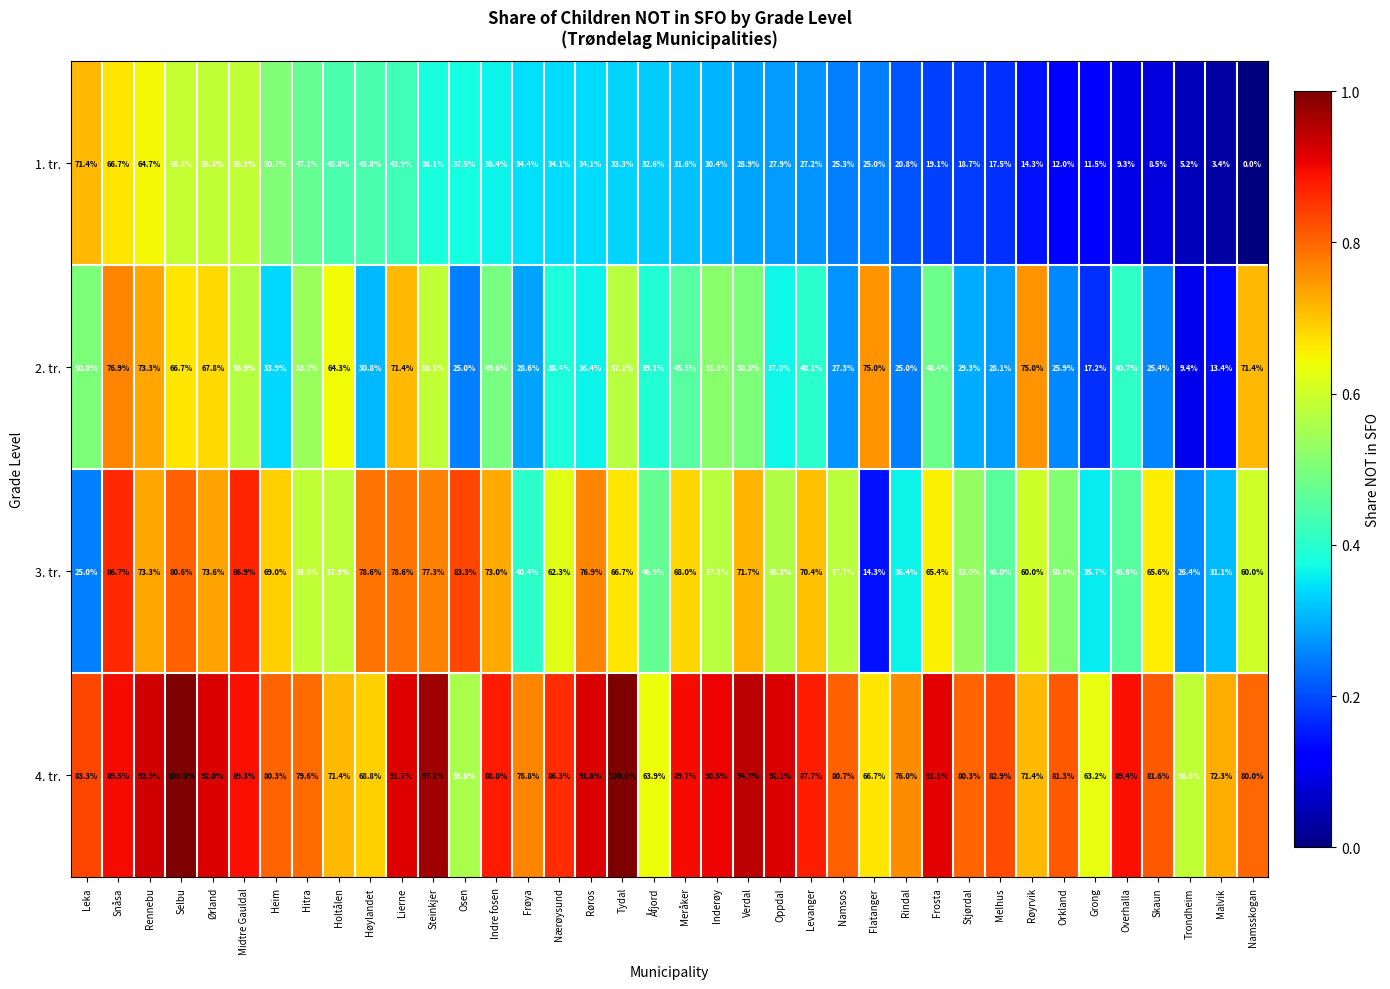

Which series has the widest spread of values?

3. tr.